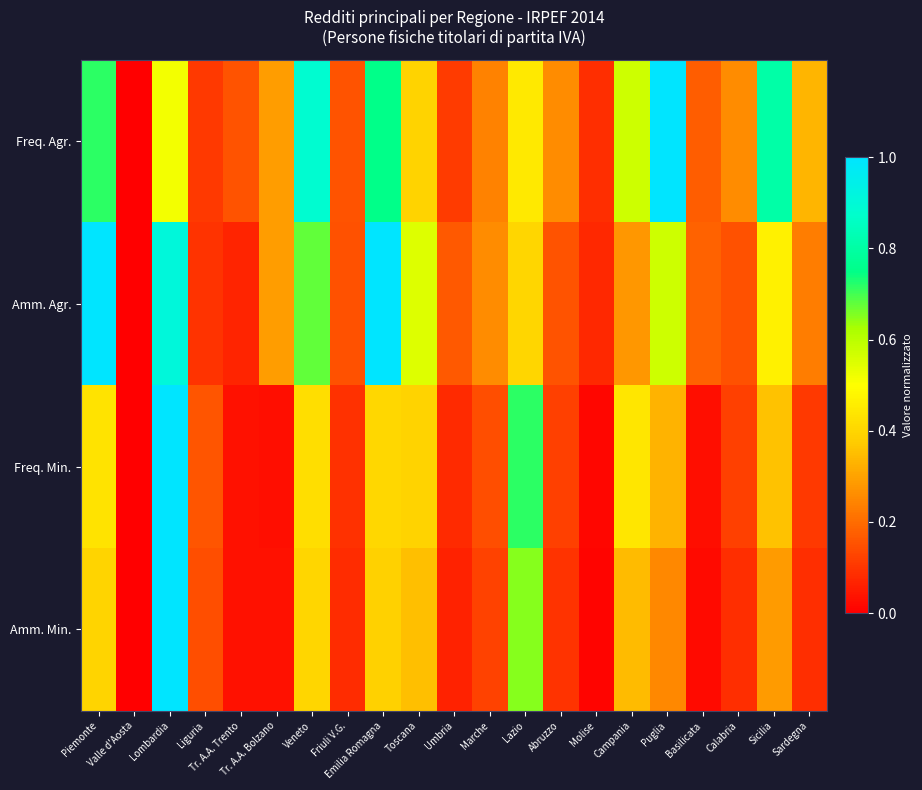

What is the total value across all series at Calabria?

0.6